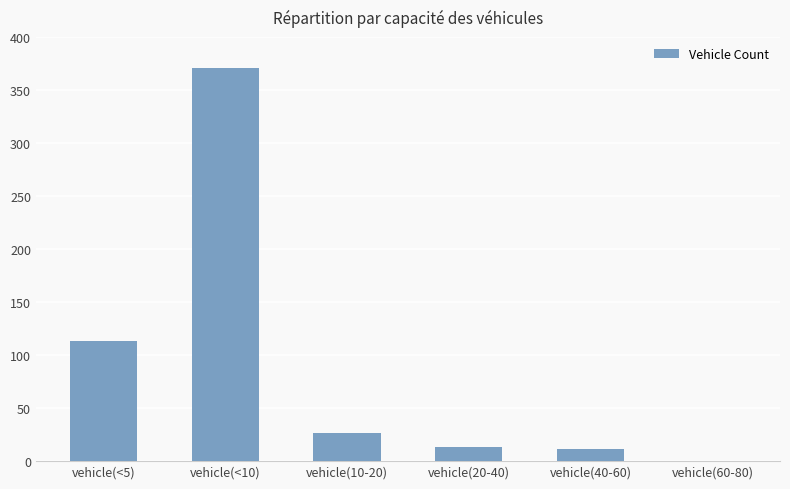

What is the greatest value displayed?

371